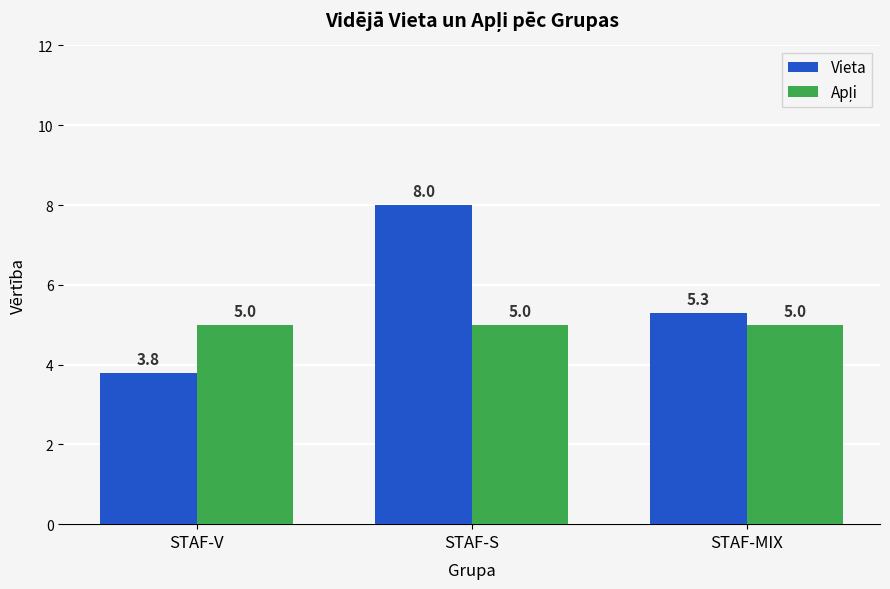

What position from the right is STAF-S?

2